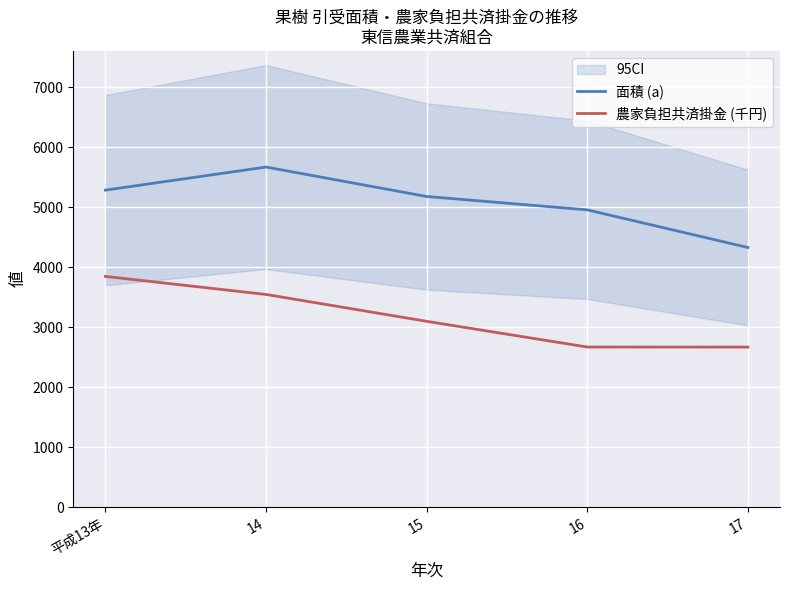

Is the value of 面積 (a) at 16 greater than the value of 農家負担共済掛金 (千円) at 15?

Yes